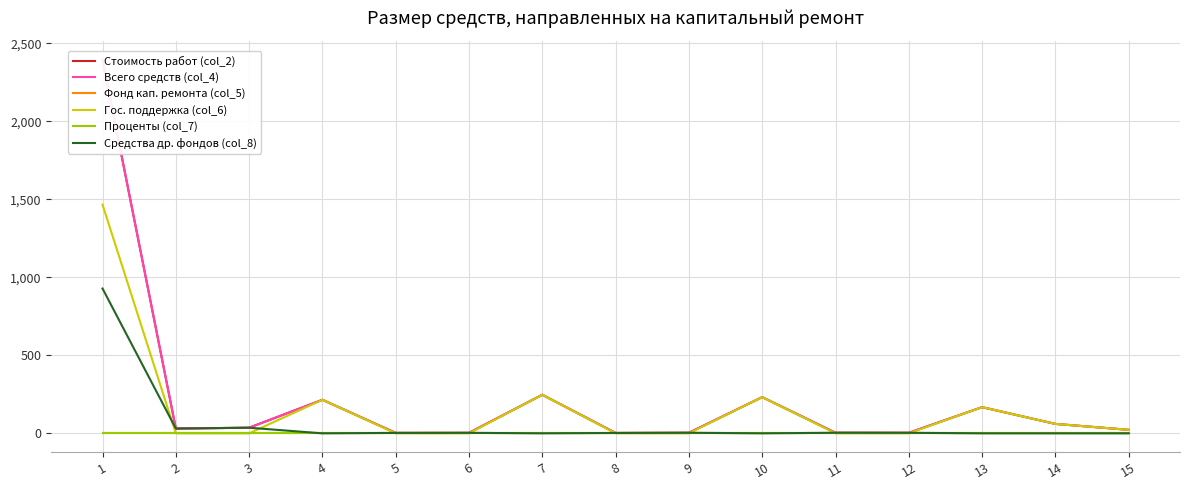

The value of Гос. поддержка (col_6) at 11 is 0.0. True or false?

True